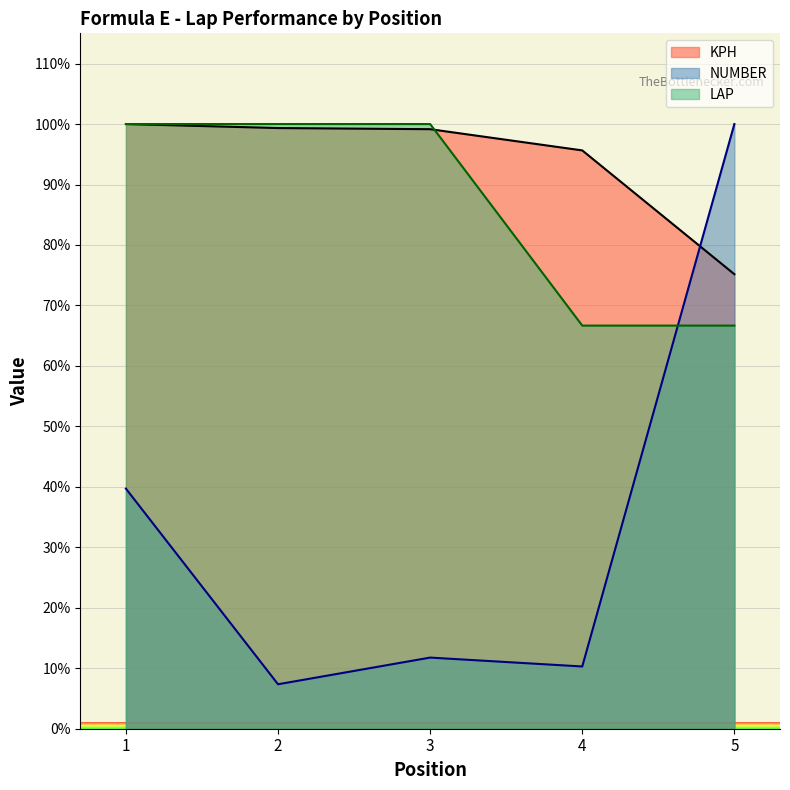

At which label is LAP closest to 83?

4